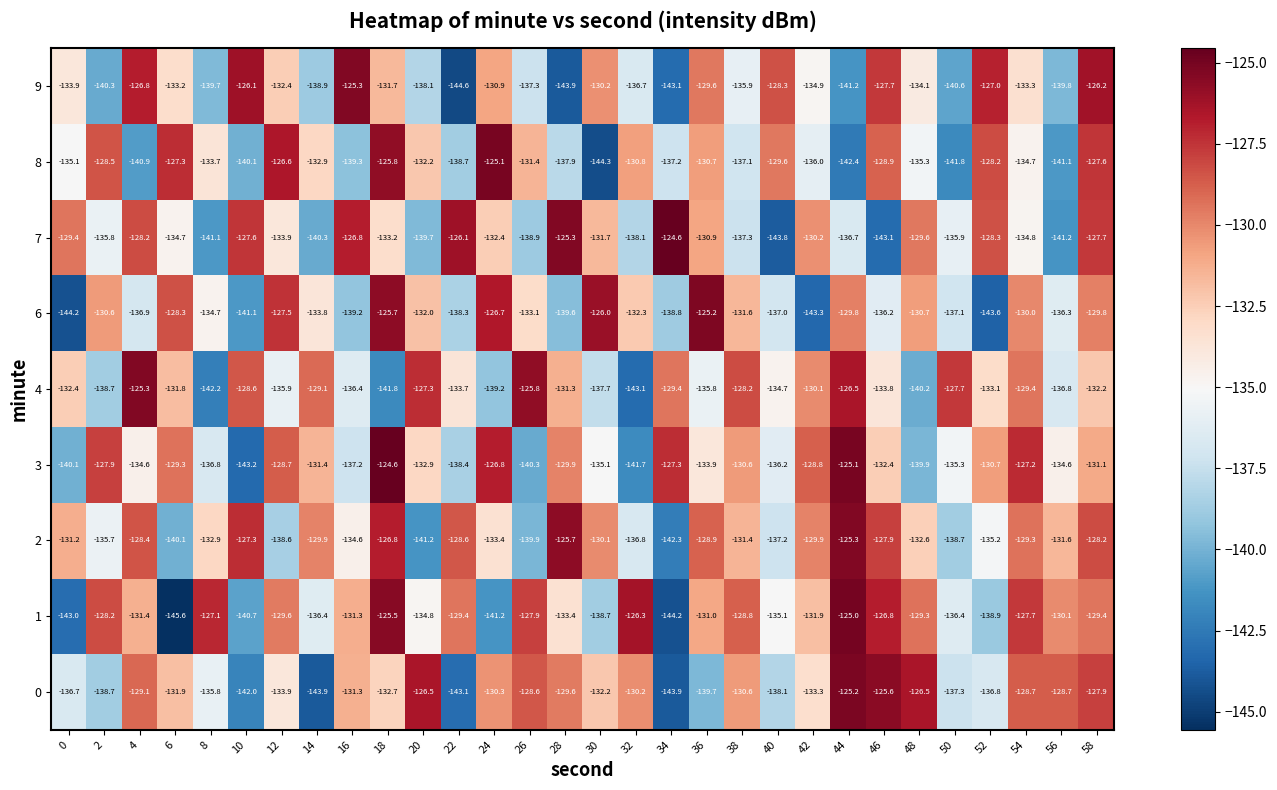

Which category has the lowest value across all series?

6